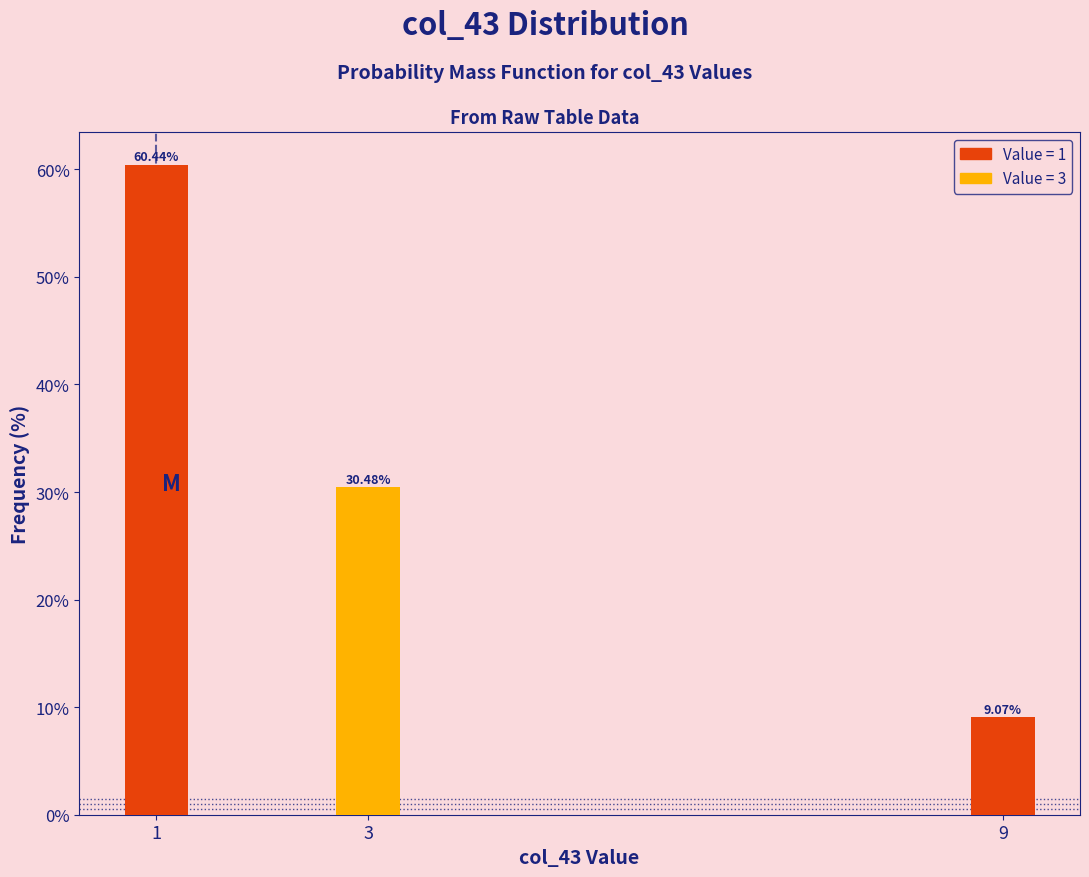

List the labels in order of value, largest first.

1, 3, 9